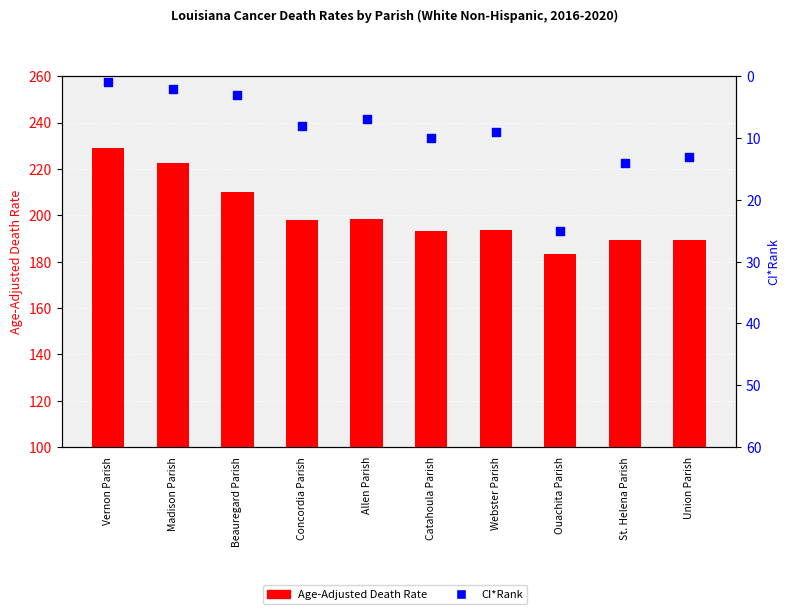

Is the value of Age-Adjusted Death Rate at Concordia Parish greater than the value of CI*Rank at Madison Parish?

Yes